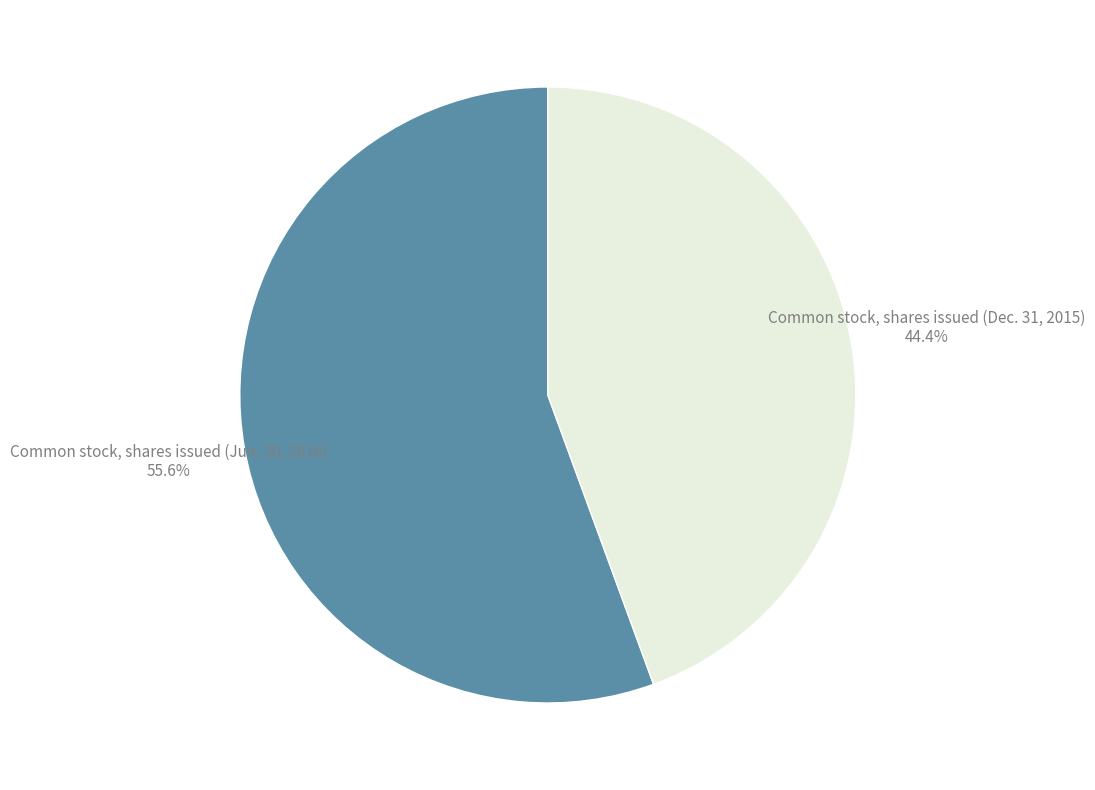

Is there any slice that represents more than half of the pie?

Yes